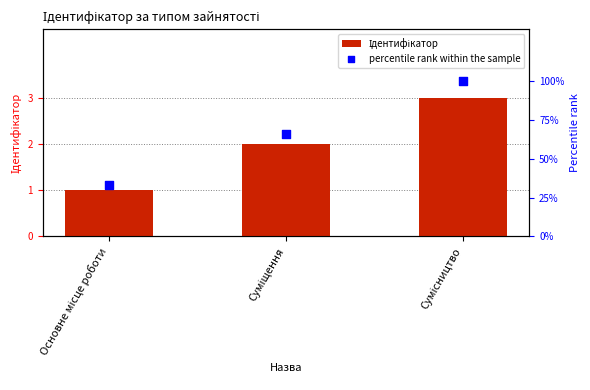

At how many categories does at least one series exceed 67?

1